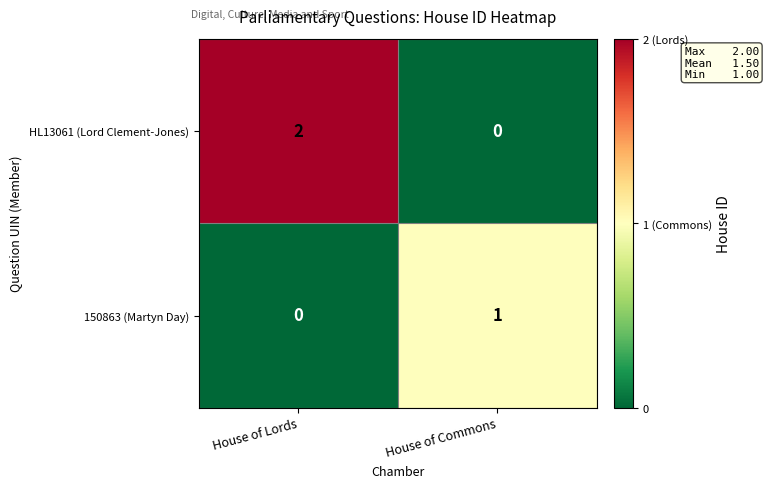

What is the difference between the highest and lowest values at House of Lords?

2